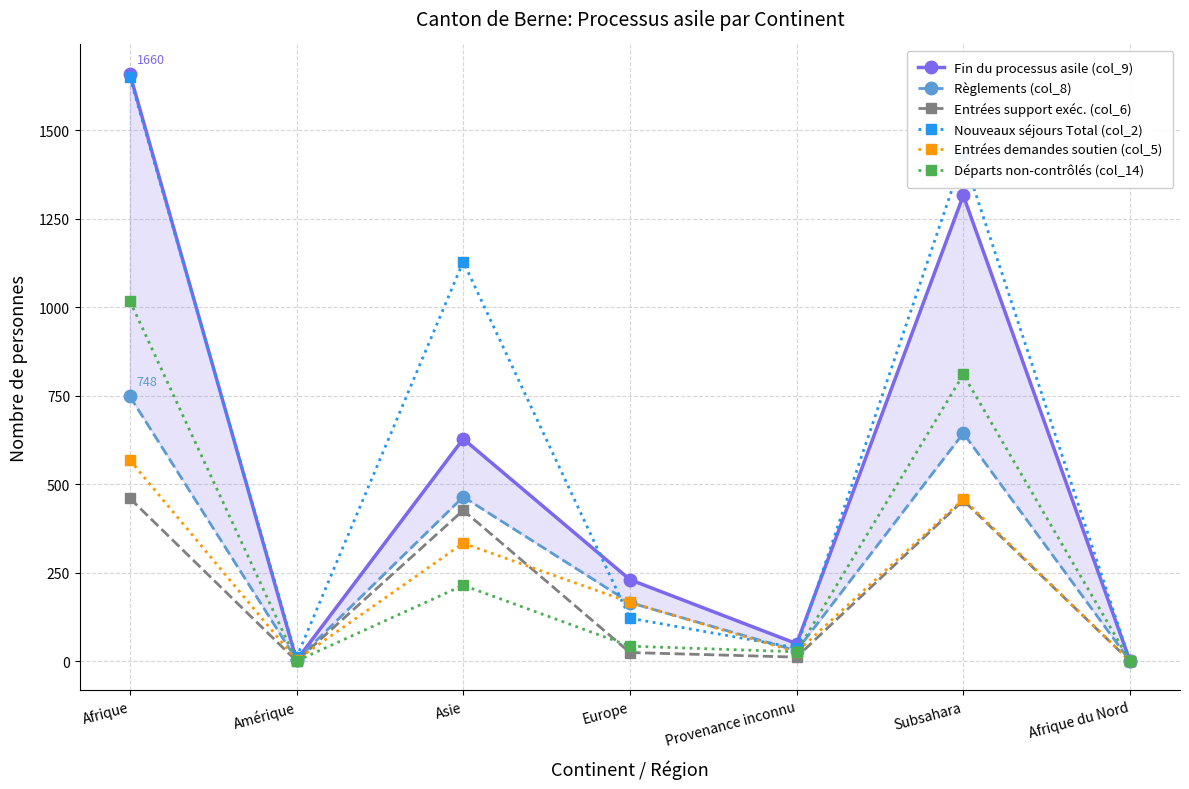

Is it true that Départs non-contrôlés (col_14) equals 810 at Subsahara?

True